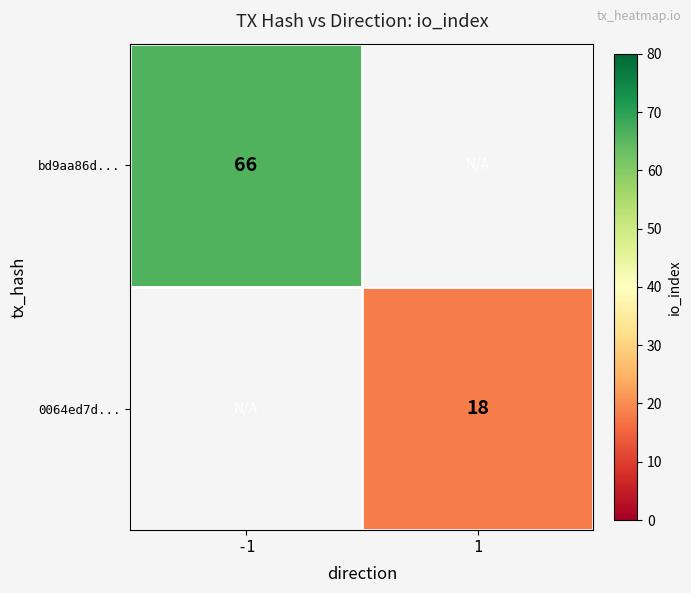

Is it true that bd9aa86d... equals 15 at -1?

False